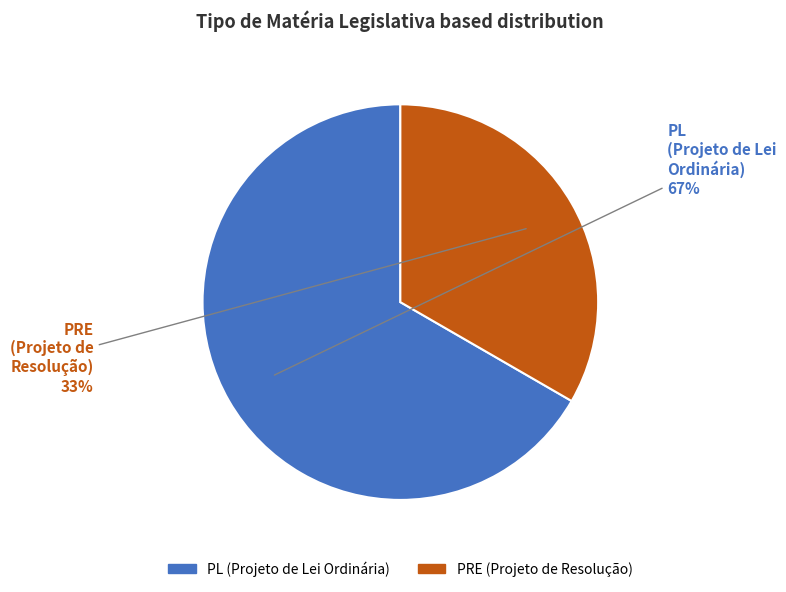

Which category has the smallest portion of the pie?

PRE (Projeto de Resolução)